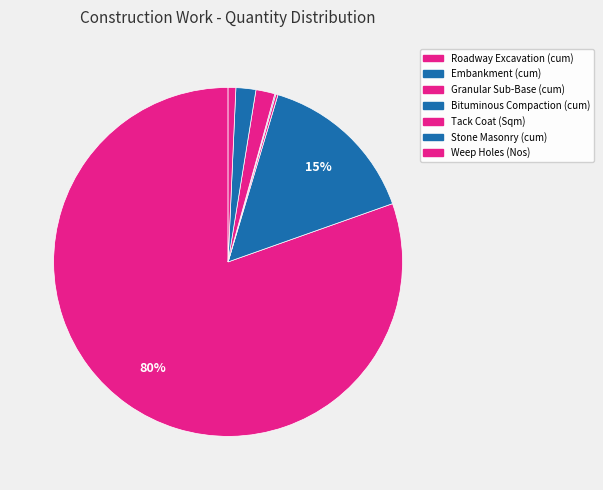

How many segments does this pie chart have?

7